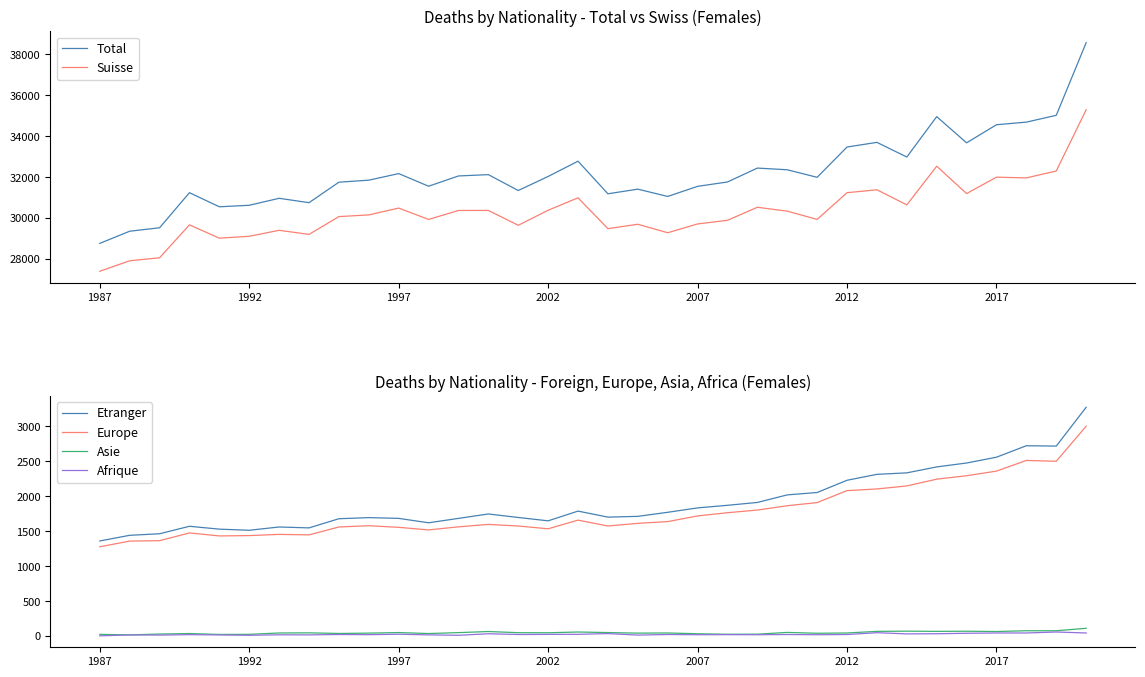

True or false: Europe and Etranger cross at least once.

False